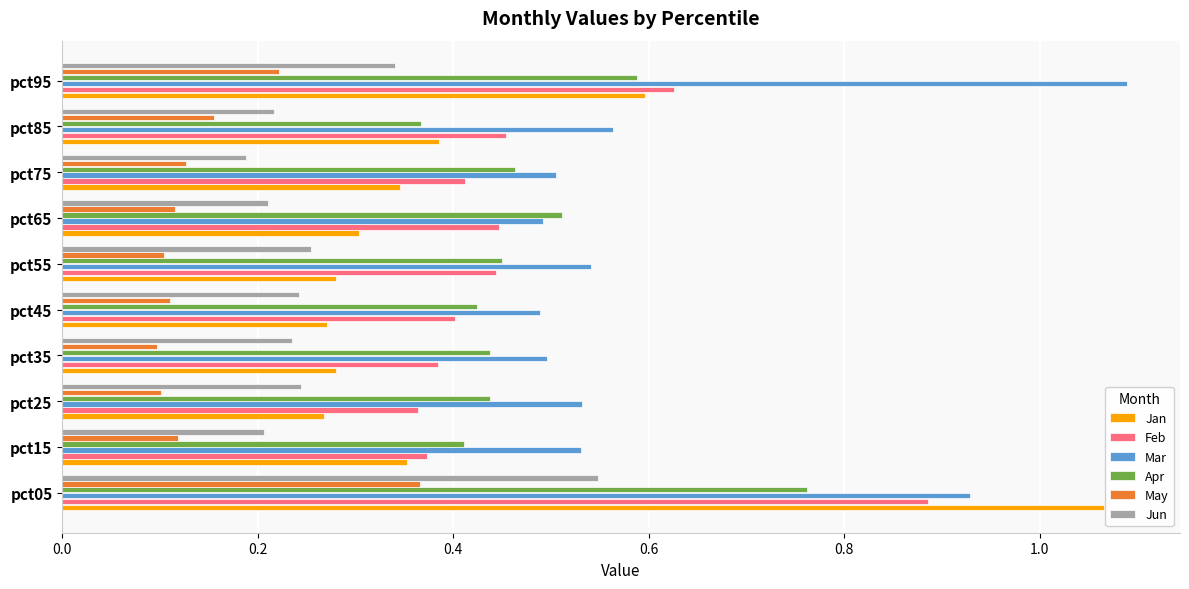

How many series are shown in this chart?

6